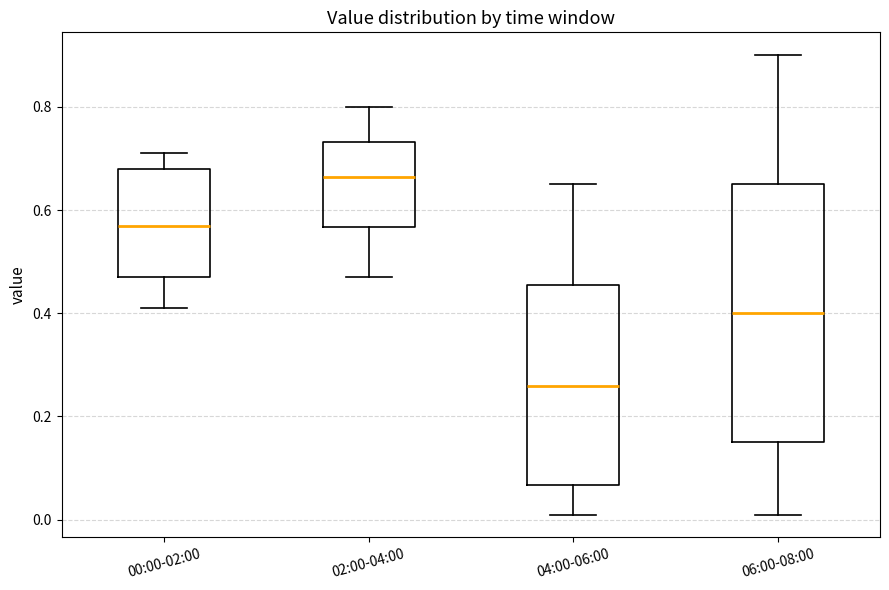

Comparing the boxes themselves (not the whiskers), which one is the tallest?

06:00-08:00